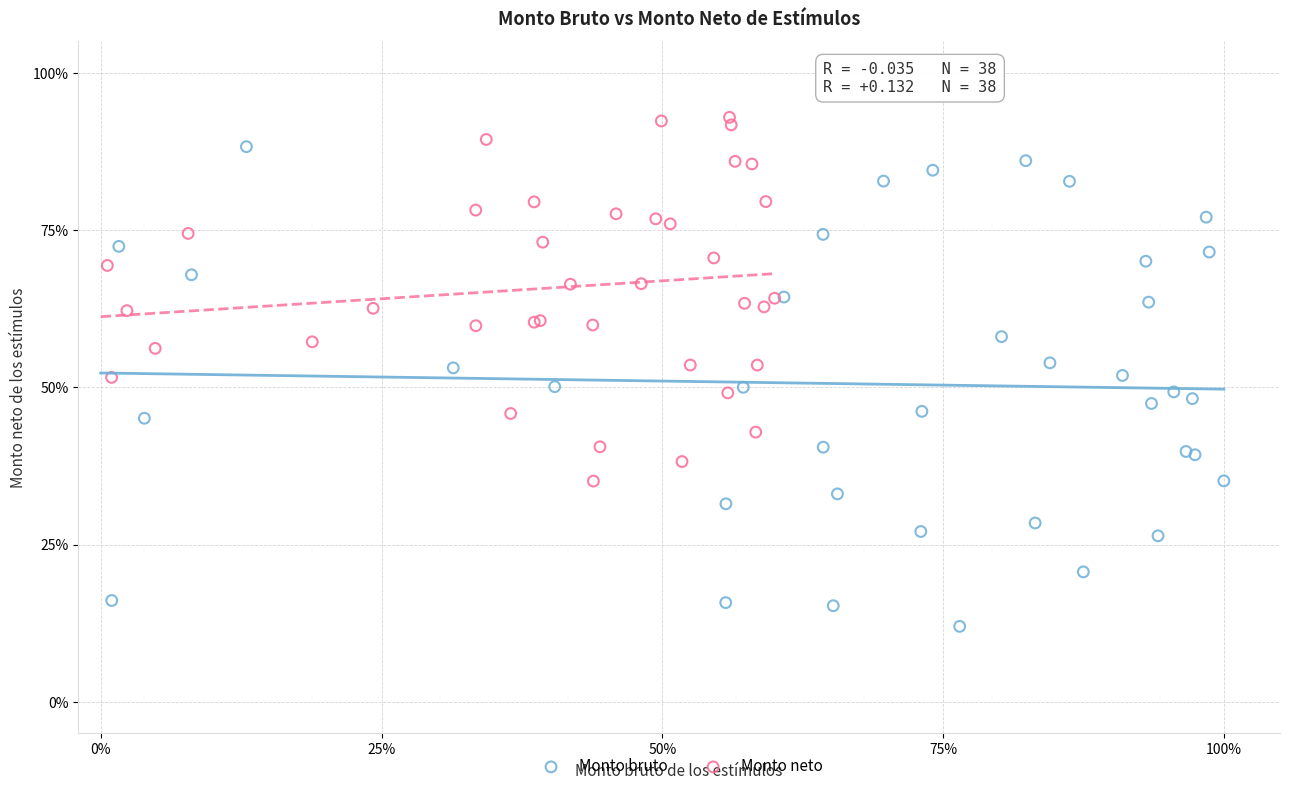

Which series has the largest Y range (max minus min)?

Monto bruto